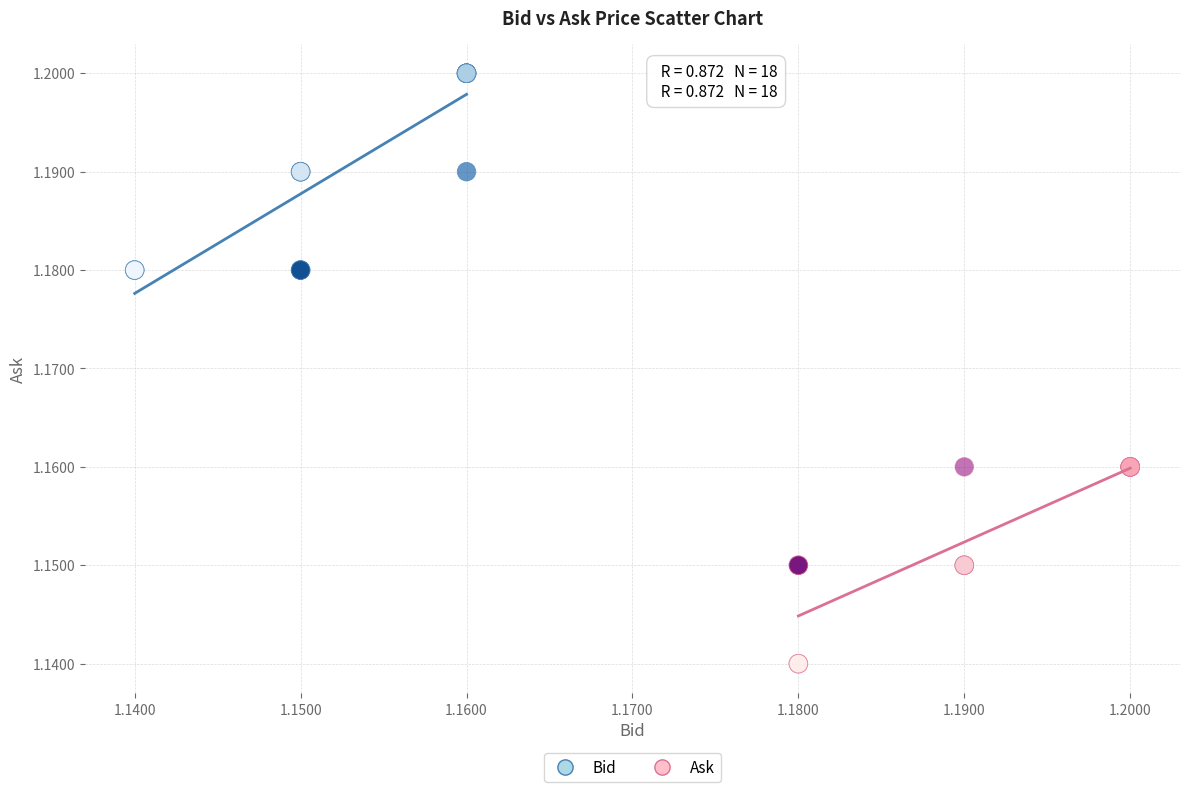

Which series contains the highest Y value?

Bid